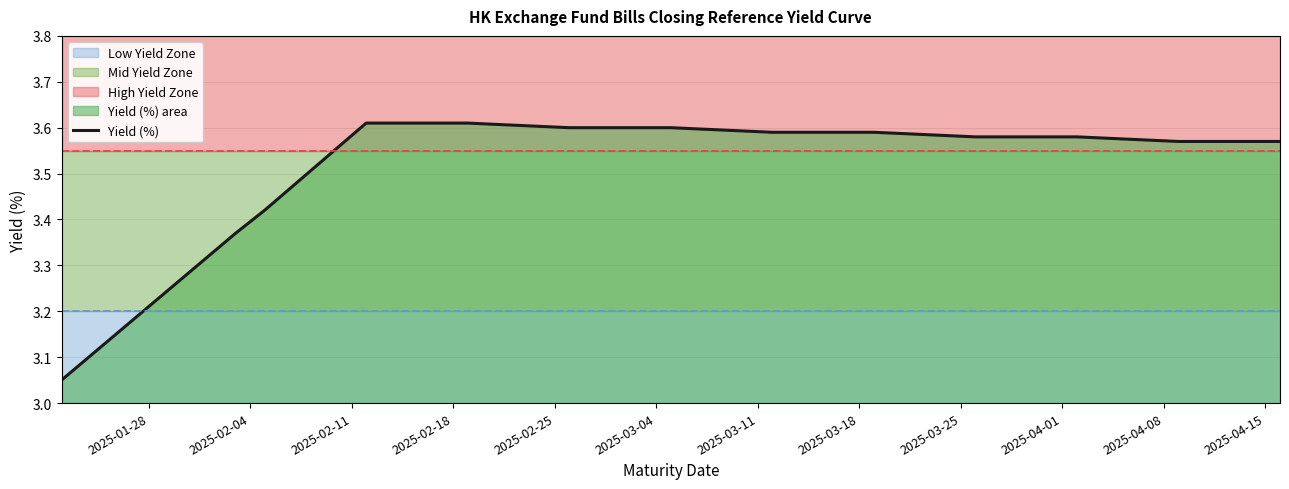

How many series are shown in this chart?

1